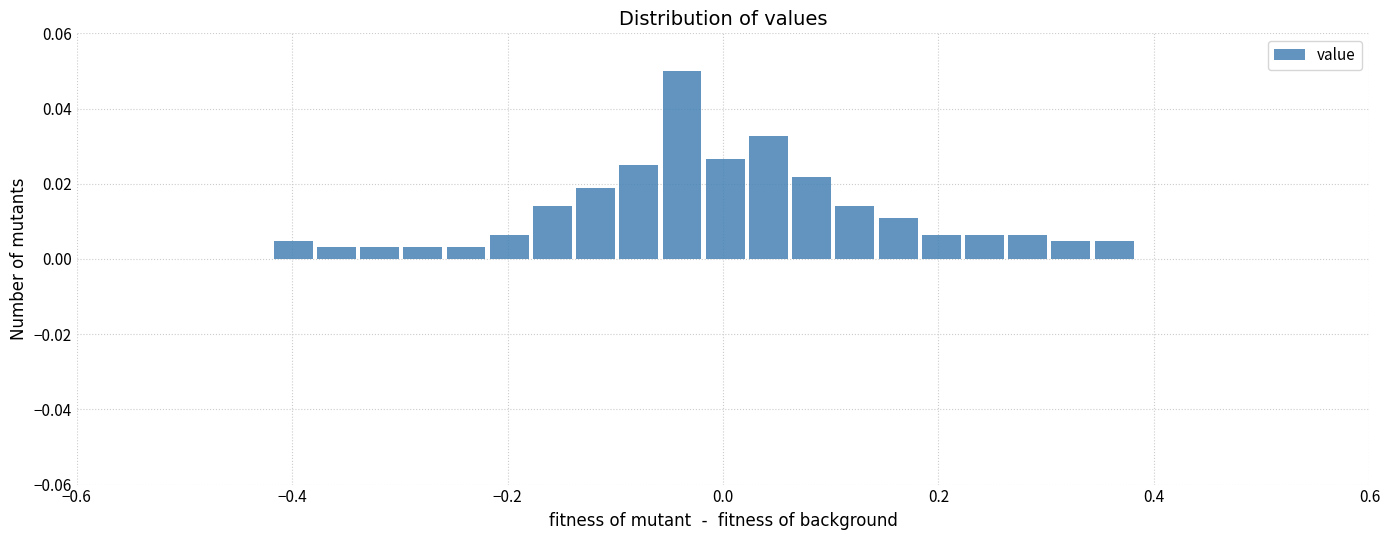

Read against the x-axis, roughly where is the centre of the tallest bar?

-0.04